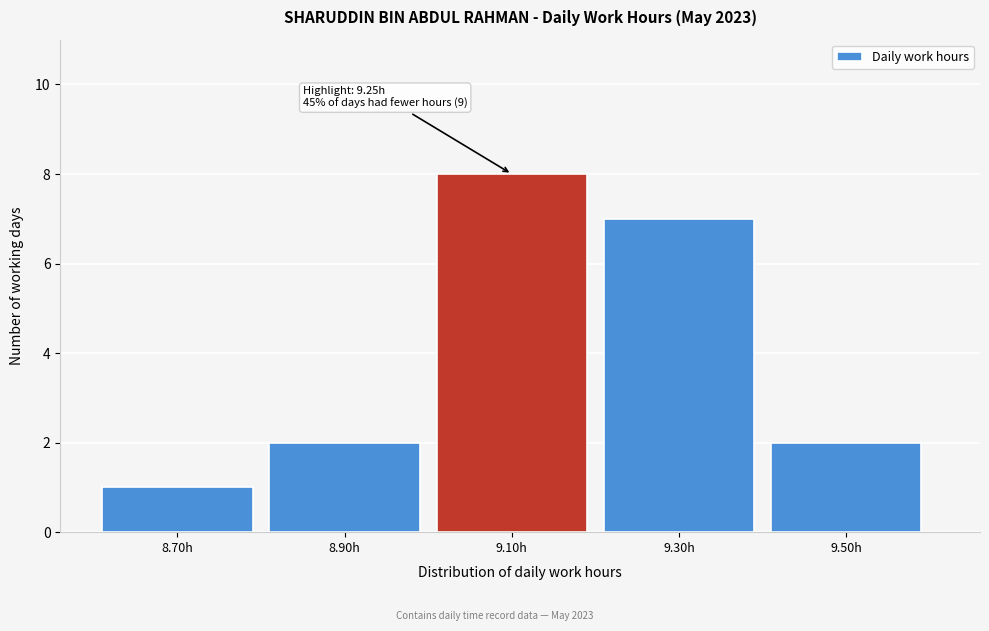

Reading left to right, transcribe all the data shown in this chart.

8.70h=1	8.90h=2	9.10h=8	9.30h=7	9.50h=2